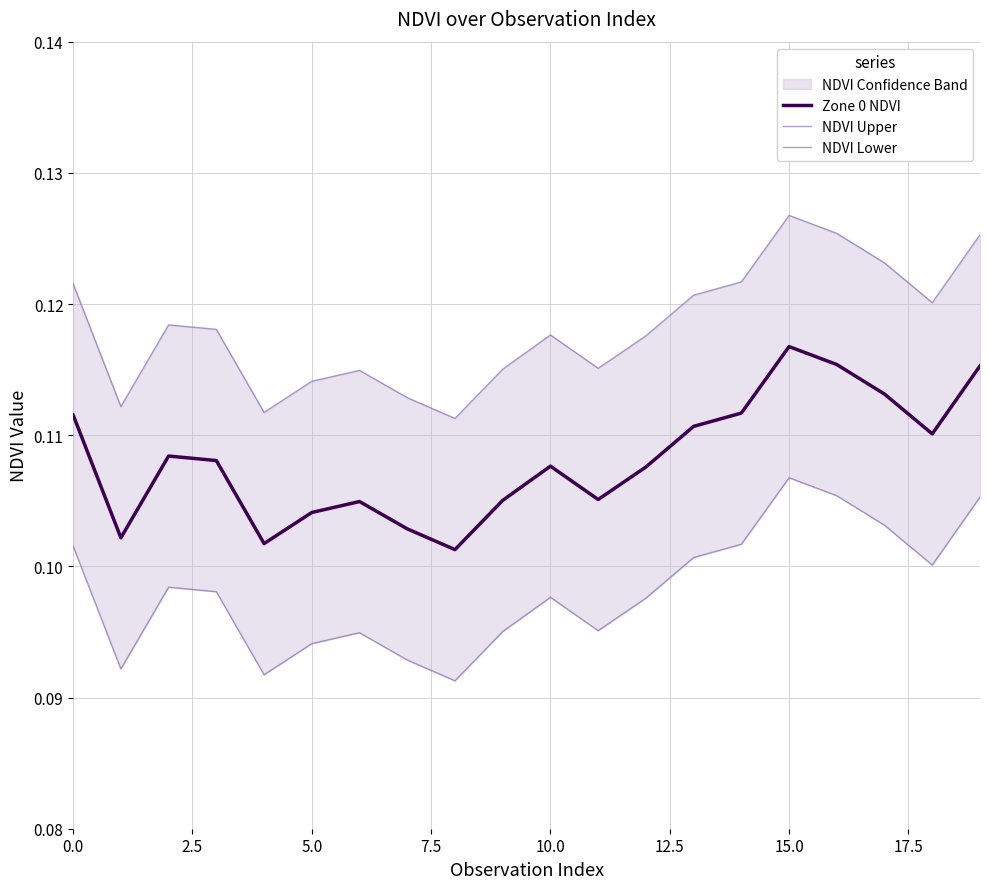

The Zone 0 NDVI series shows 0.2 at 0.0. True or false?

False